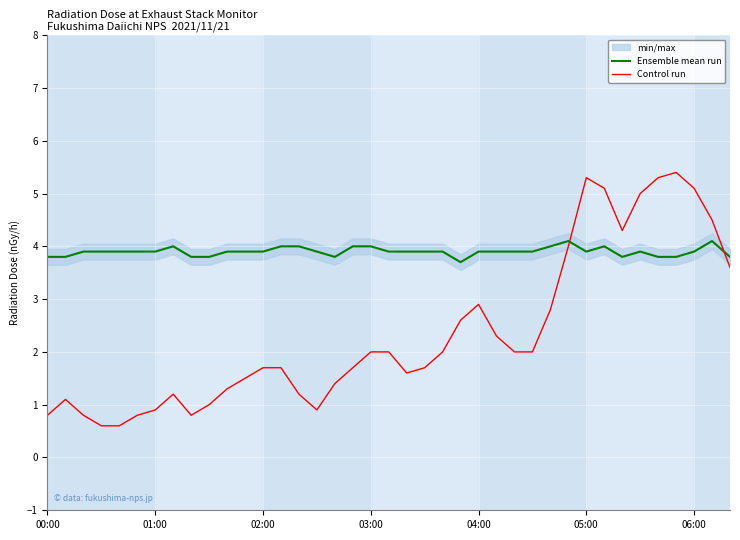

What is the greatest value displayed?

5.4